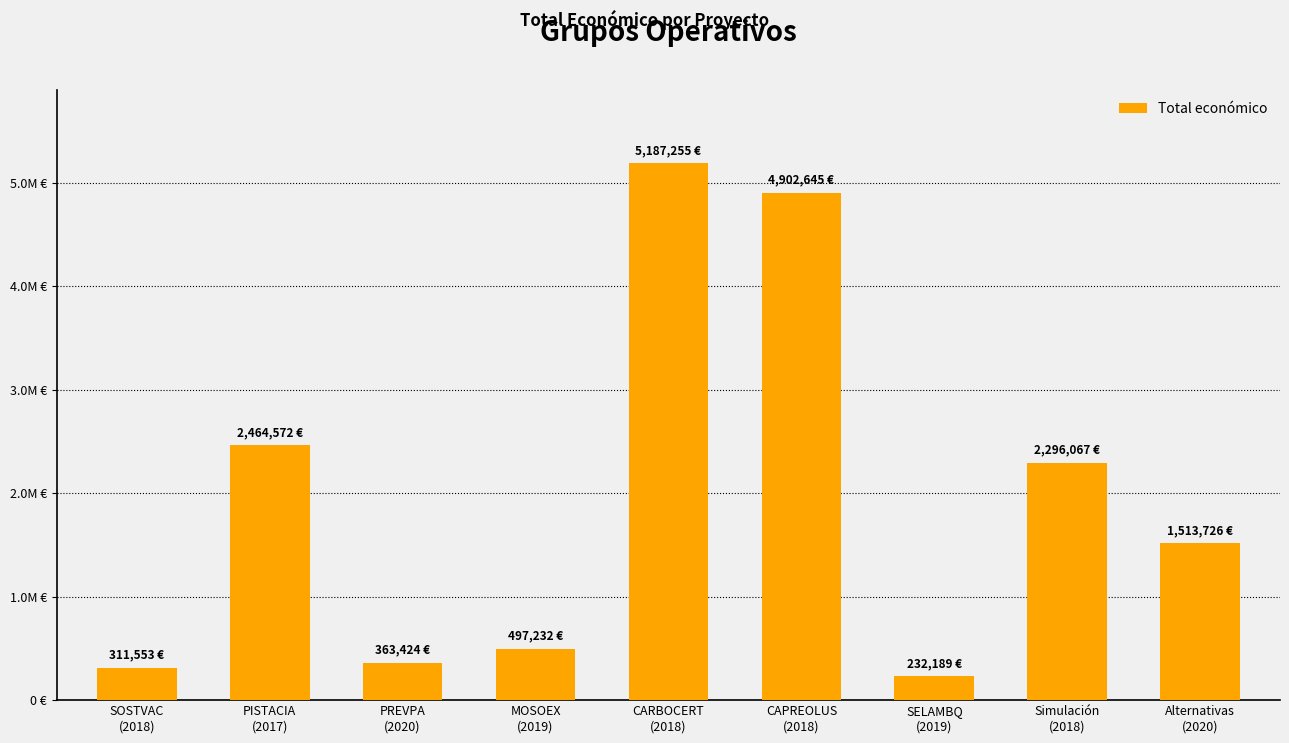

Which label corresponds to the smallest value in the chart?

SELAMBQ
(2019)